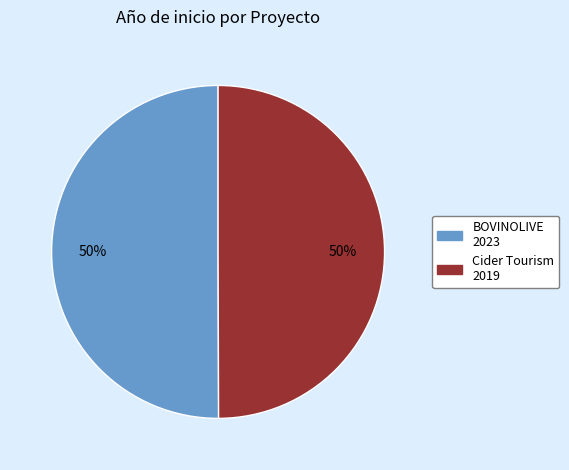

What is the ratio of the value at BOVINOLIVE 2023 to the value at Cider Tourism 2019?

1.0